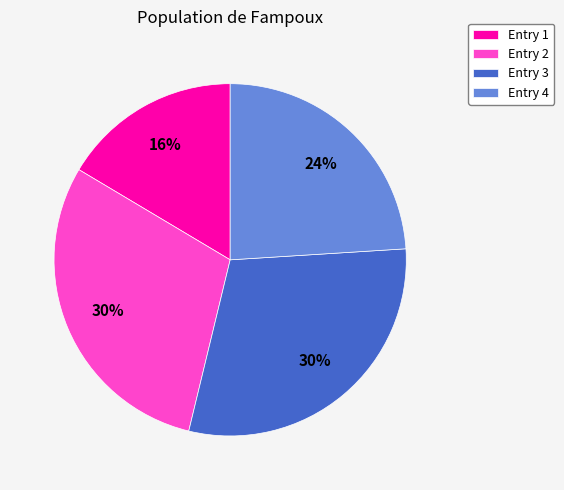

Do Entry 4 and Entry 1 together represent more than half of the pie?

No